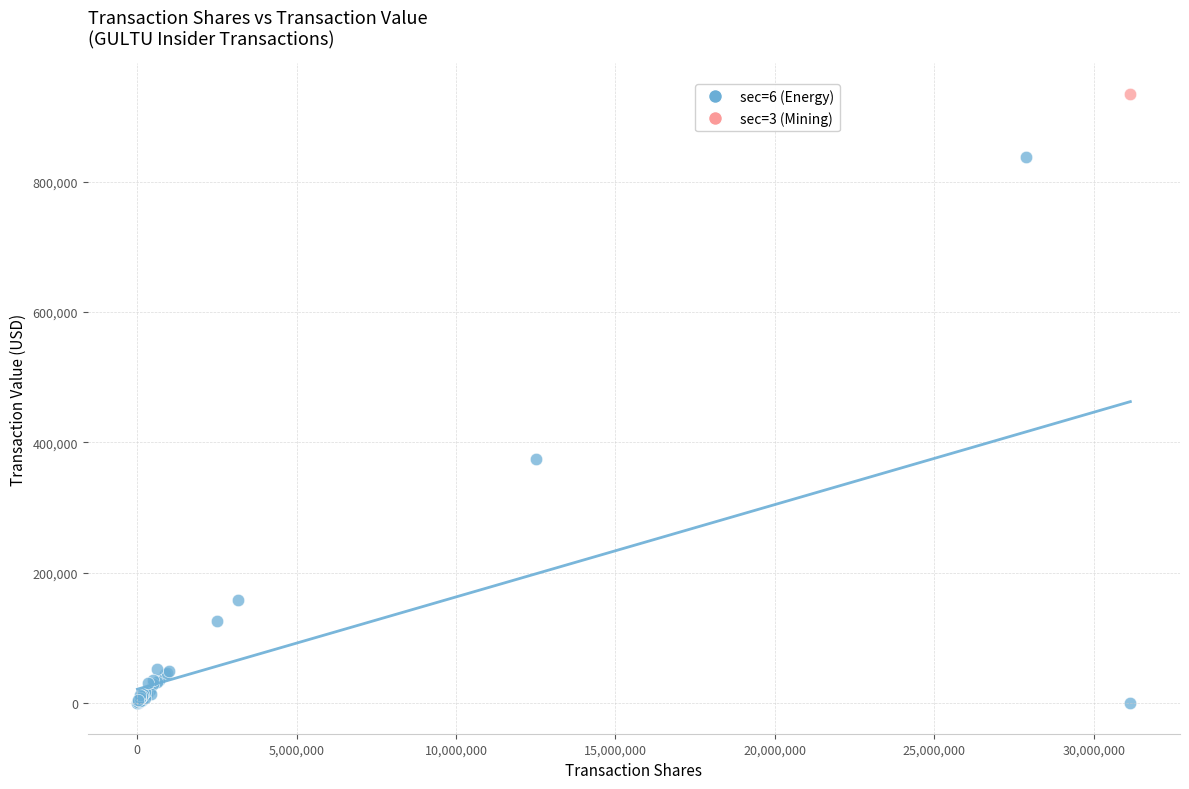

What are all the series names shown in the legend?

sec=6 (Energy), sec=3 (Mining)